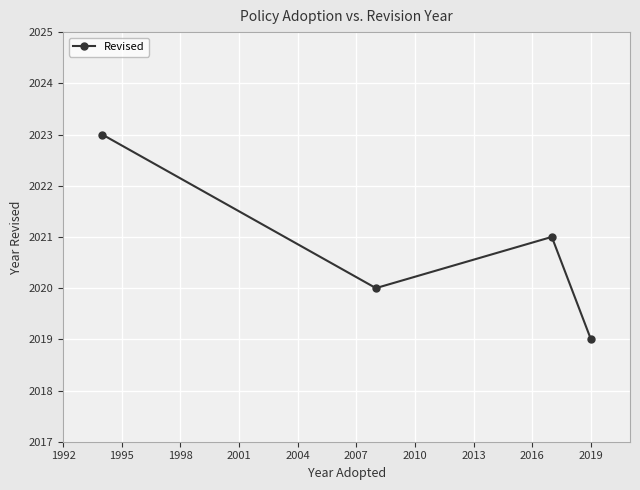

What is the smallest value displayed?

2019